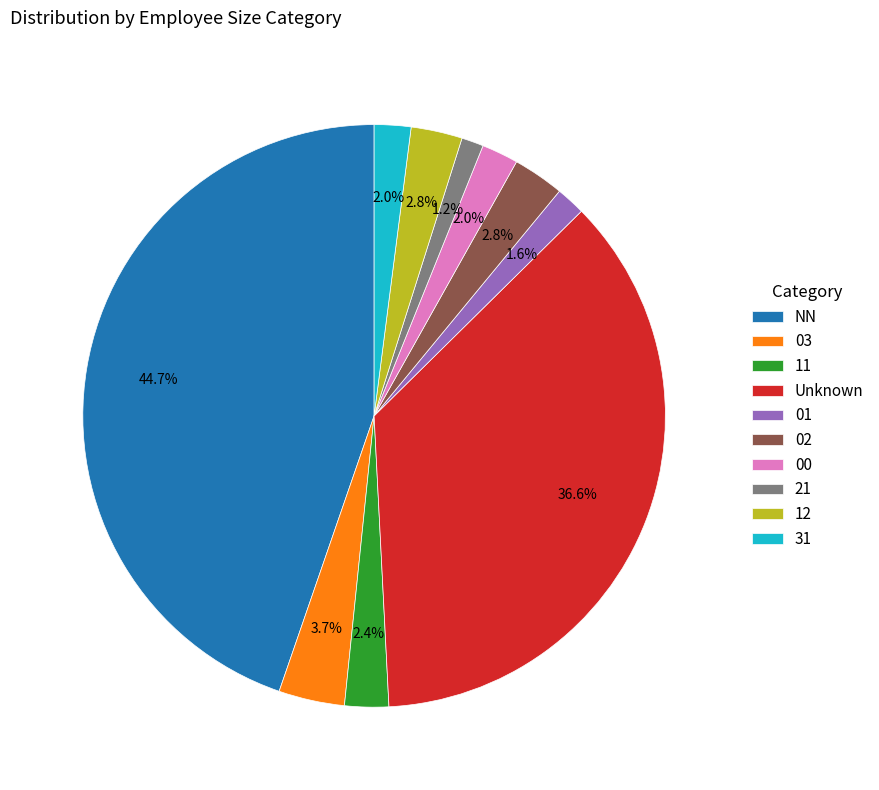

What percentage is the 02 slice, to the nearest percent?

3%